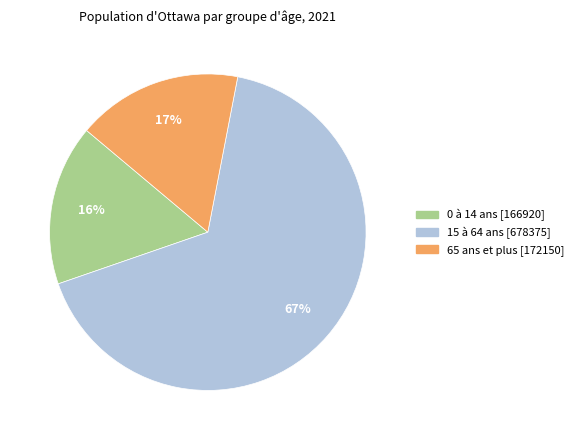

Count the number of slices in the pie.

3